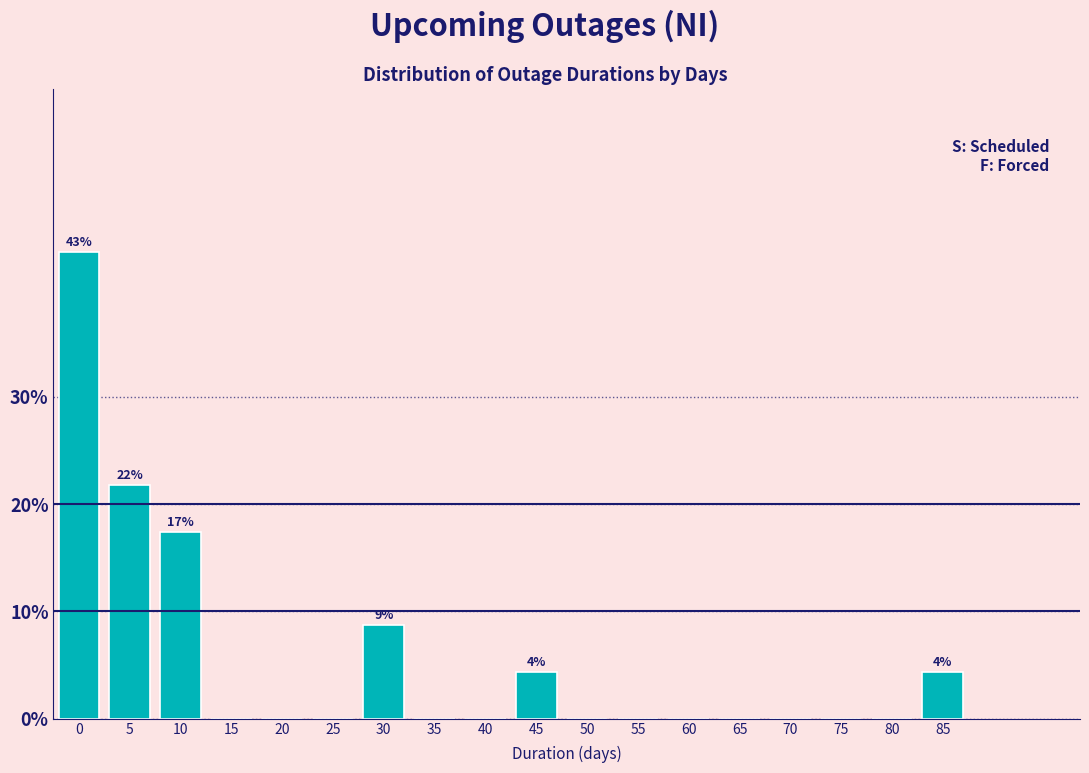

Reading left to right, list all the values displayed in this chart.

0=43.5	5=21.7	10=17.4	15=0.0	20=0.0	25=0.0	30=8.7	35=0.0	40=0.0	45=4.3	50=0.0	55=0.0	60=0.0	65=0.0	70=0.0	75=0.0	80=0.0	85=4.3